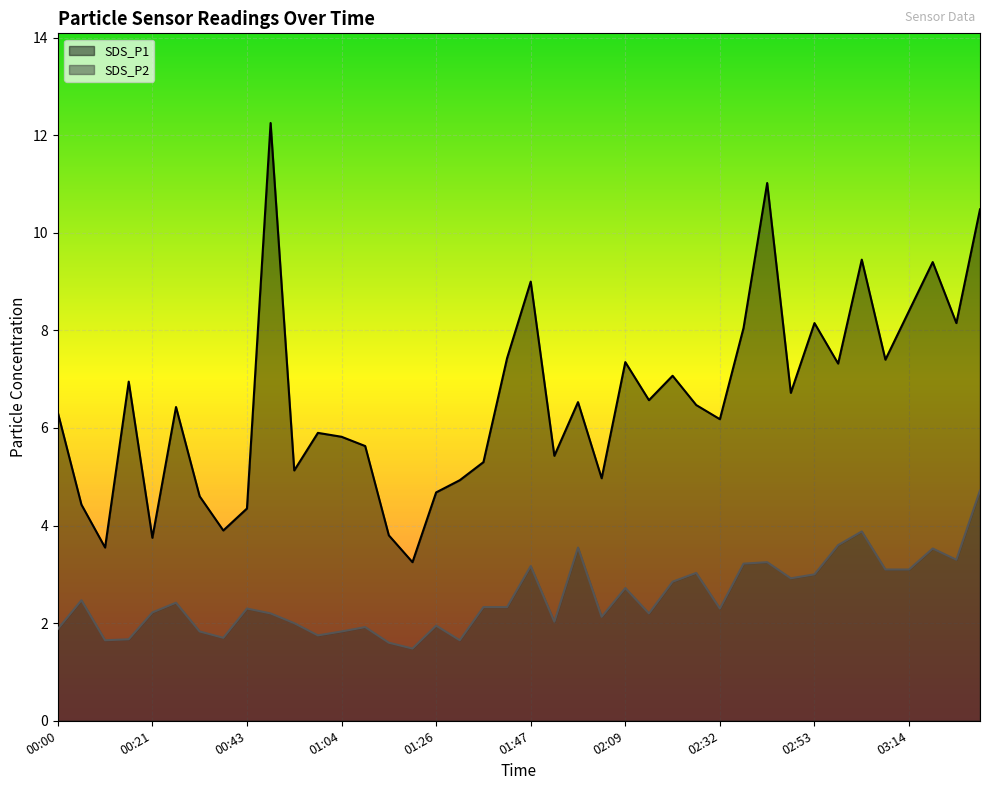

What is the smallest value displayed?

1.5